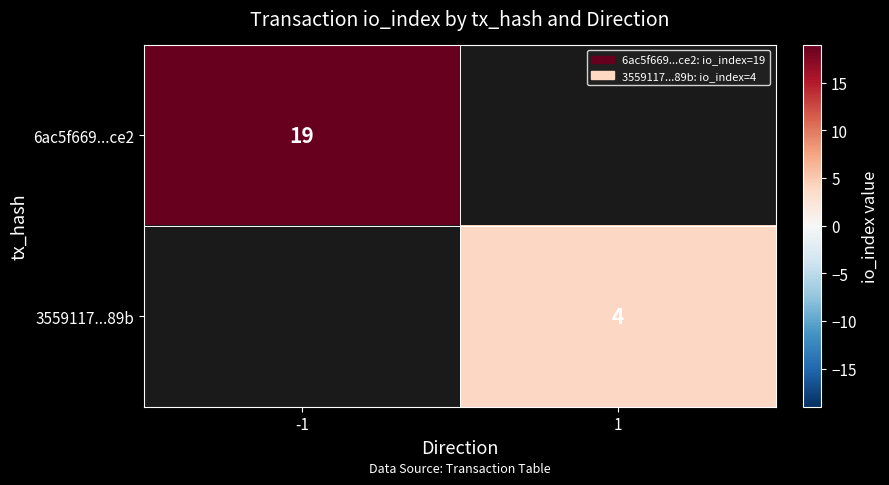

Is the value of 6ac5f669...ce2 at -1 greater than the value of 3559117...89b at 1?

Yes